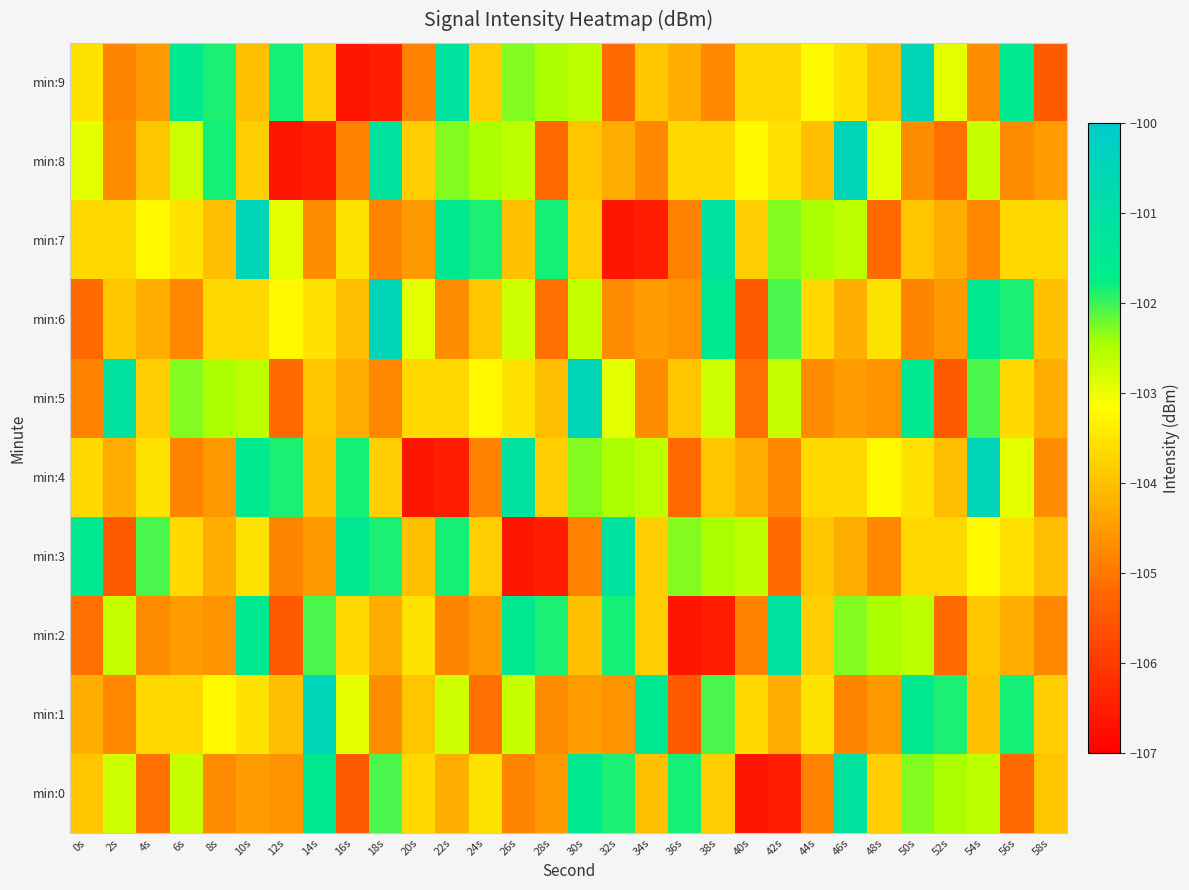

List the series in order of their peak value, highest first.

min:1, min:4, min:5, min:6, min:7, min:8, min:9, min:0, min:2, min:3